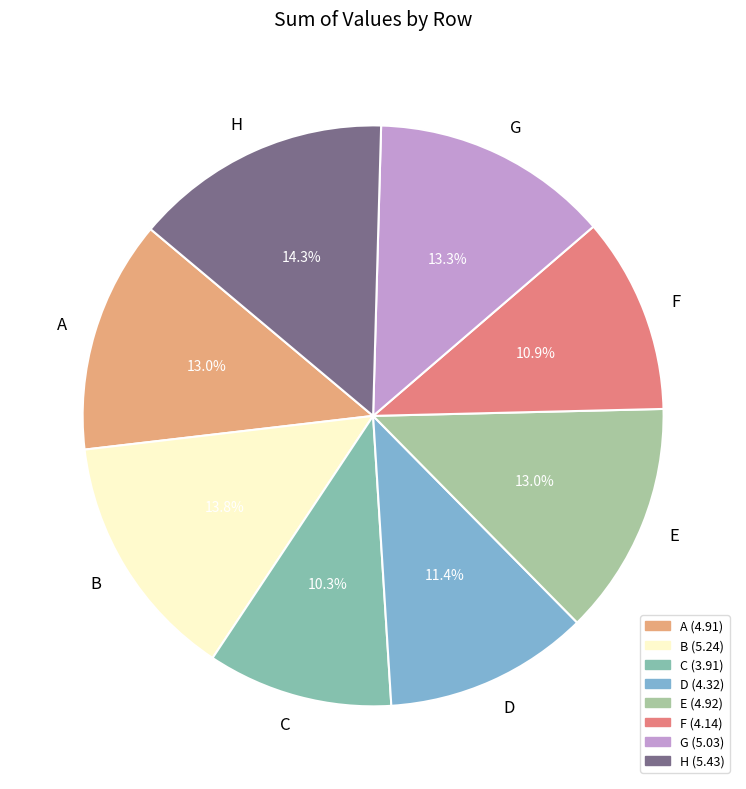

To the nearest percent, what portion does H represent?

14%